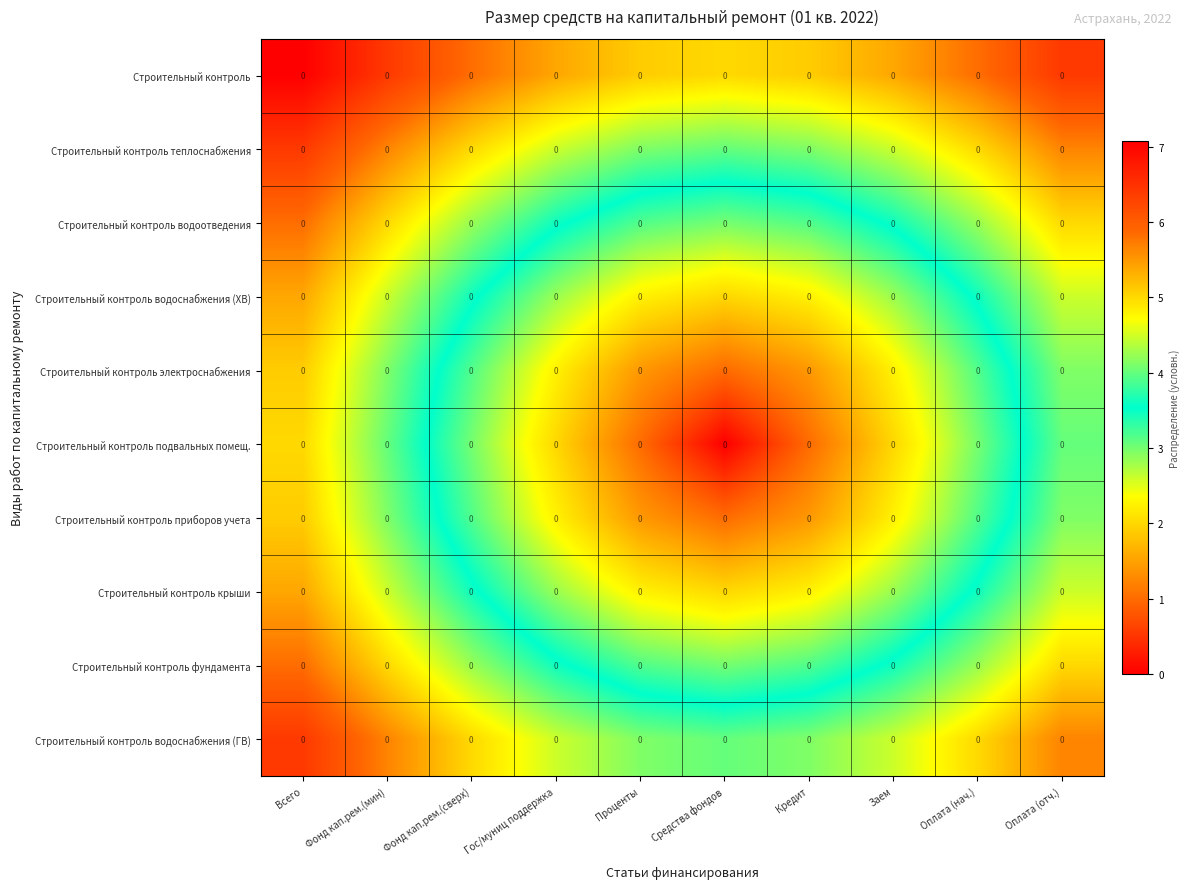

True or false: Строительный контроль водоснабжения (ГВ) has a value of 5.7 at Оплата (отч.).

True